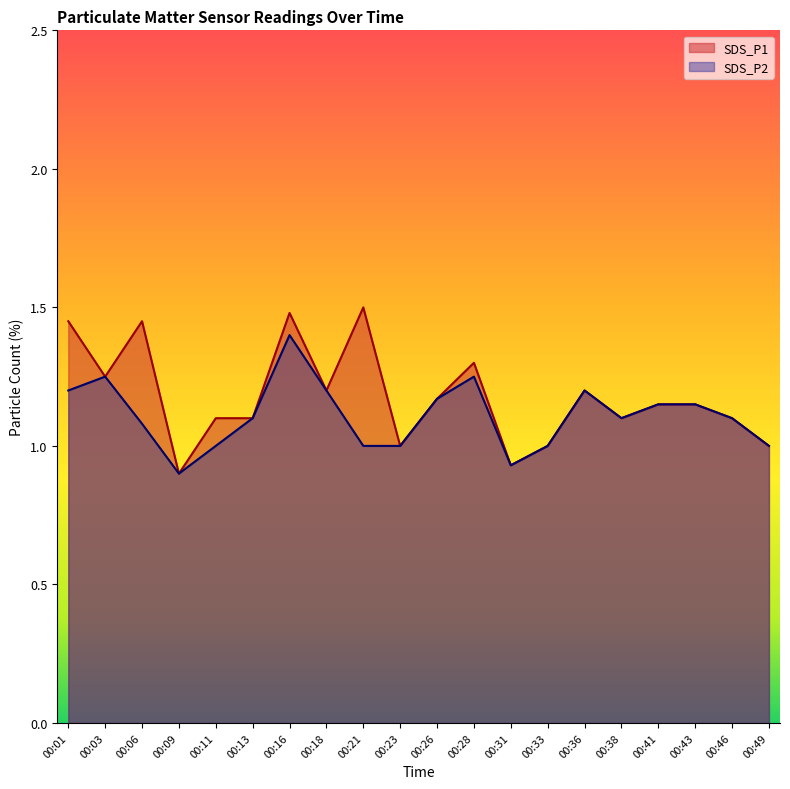

Reading left to right, list all the values displayed in this chart.

SDS_P1: 1.4	1.2	1.4	0.9	1.1	1.1	1.5	1.2	1.5	1.0	1.2	1.3	0.9	1.0	1.2	1.1	1.1	1.1	1.1	1.0
SDS_P2: 1.2	1.2	1.1	0.9	1.0	1.1	1.4	1.2	1.0	1.0	1.2	1.2	0.9	1.0	1.2	1.1	1.1	1.1	1.1	1.0